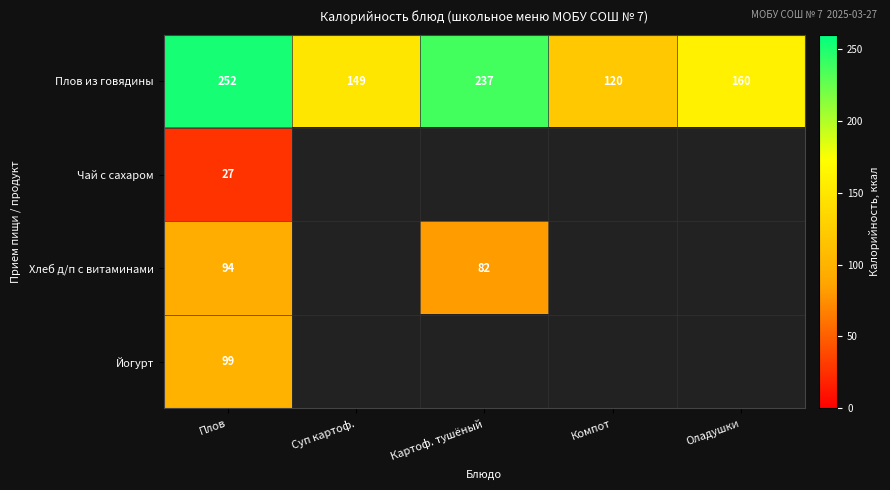

Rank the series at Плов from highest to lowest value.

Плов из говядины, Йогурт, Хлеб д/п с витаминами, Чай с сахаром